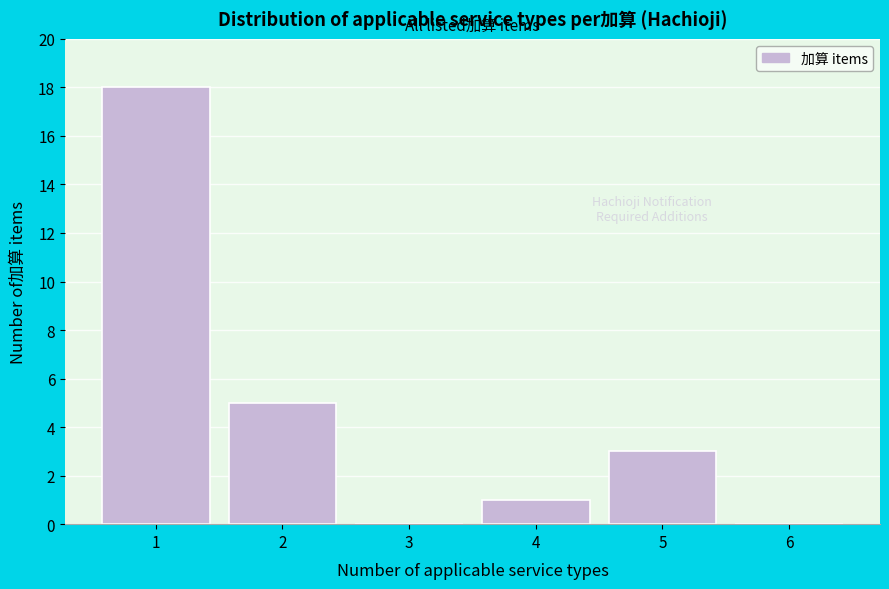

What is the height of the bar covering 4.5 to 5.5 on the x-axis? The values are not printed on the chart, so give them approximately, as read against the axis.

3